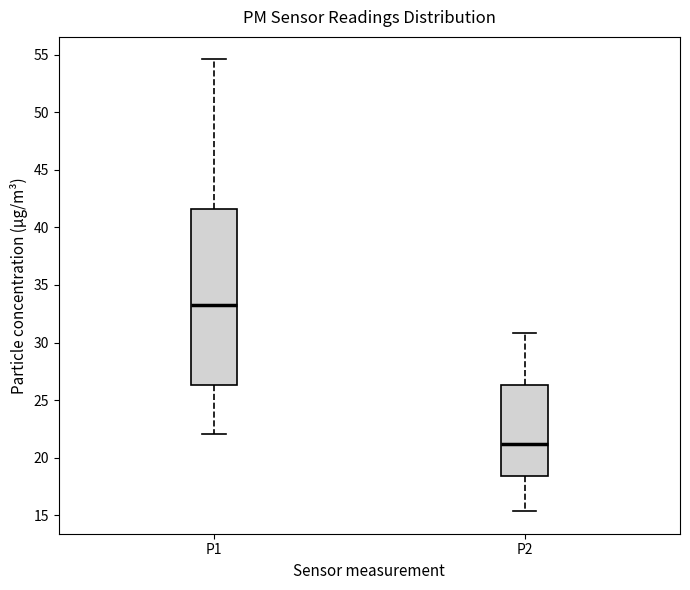

Where is the upper edge of the box for P1 on the y-axis? The values are not printed on the chart, so give them approximately, as read against the axis.

41.5